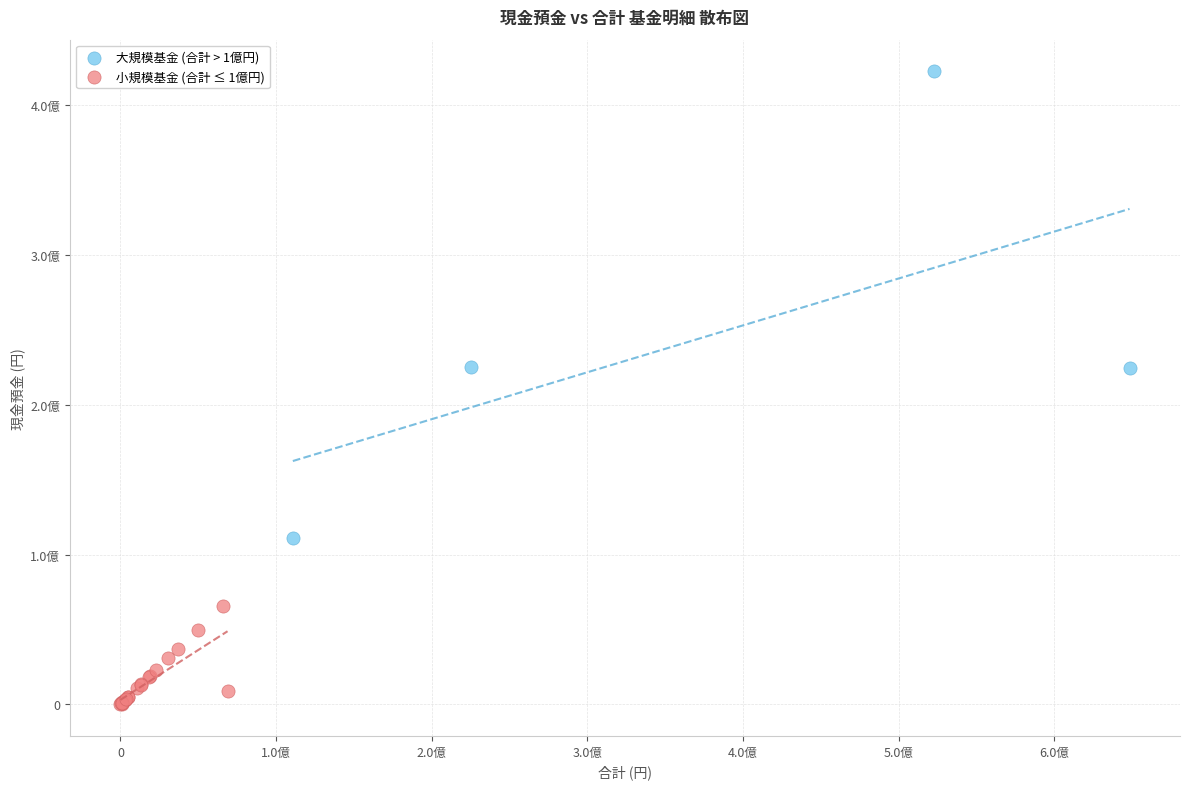

Which series contains the highest Y value?

大規模基金 (合計 > 1億円)